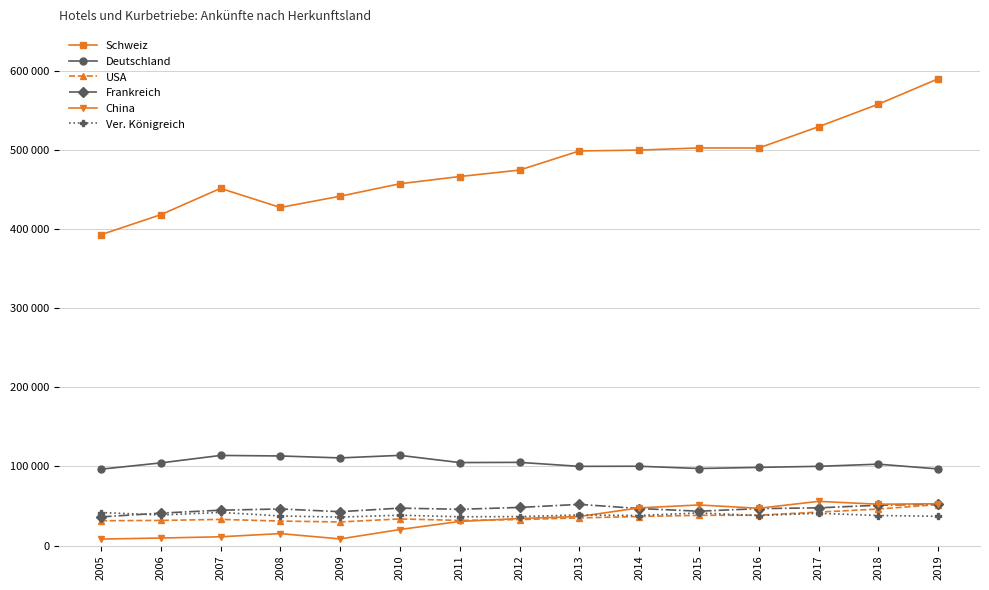

Reading right to left, transcribe all the data shown in this chart.

Schweiz: 2019=589729	2018=557671	2017=529192	2016=502295	2015=502370	2014=499669	2013=498570	2012=474395	2011=466259	2010=457124	2009=441399	2008=427168	2007=451274	2006=418030	2005=392750
Deutschland: 2019=96764	2018=102804	2017=100073	2016=98743	2015=97315	2014=100183	2013=100038	2012=105076	2011=104818	2010=113921	2009=110711	2008=113166	2007=113843	2006=104401	2005=96467
USA: 2019=51780	2018=46089	2017=42209	2016=38322	2015=38164	2014=36657	2013=34937	2012=32786	2011=31730	2010=33614	2009=29783	2008=30915	2007=33009	2006=31723	2005=31332
Frankreich: 2019=52383	2018=50897	2017=47638	2016=46619	2015=43367	2014=46762	2013=52008	2012=48120	2011=45784	2010=47258	2009=42765	2008=46215	2007=44635	2006=40957	2005=36160
China: 2019=52814	2018=52194	2017=55798	2016=47071	2015=51258	2014=47558	2013=36692	2012=34119	2011=30429	2010=20225	2009=8341	2008=15066	2007=11056	2006=9472	2005=8139
Ver. Königreich: 2019=36945	2018=37927	2017=40736	2016=37905	2015=41179	2014=37934	2013=38644	2012=36520	2011=36363	2010=38290	2009=35938	2008=37362	2007=41876	2006=38535	2005=41683